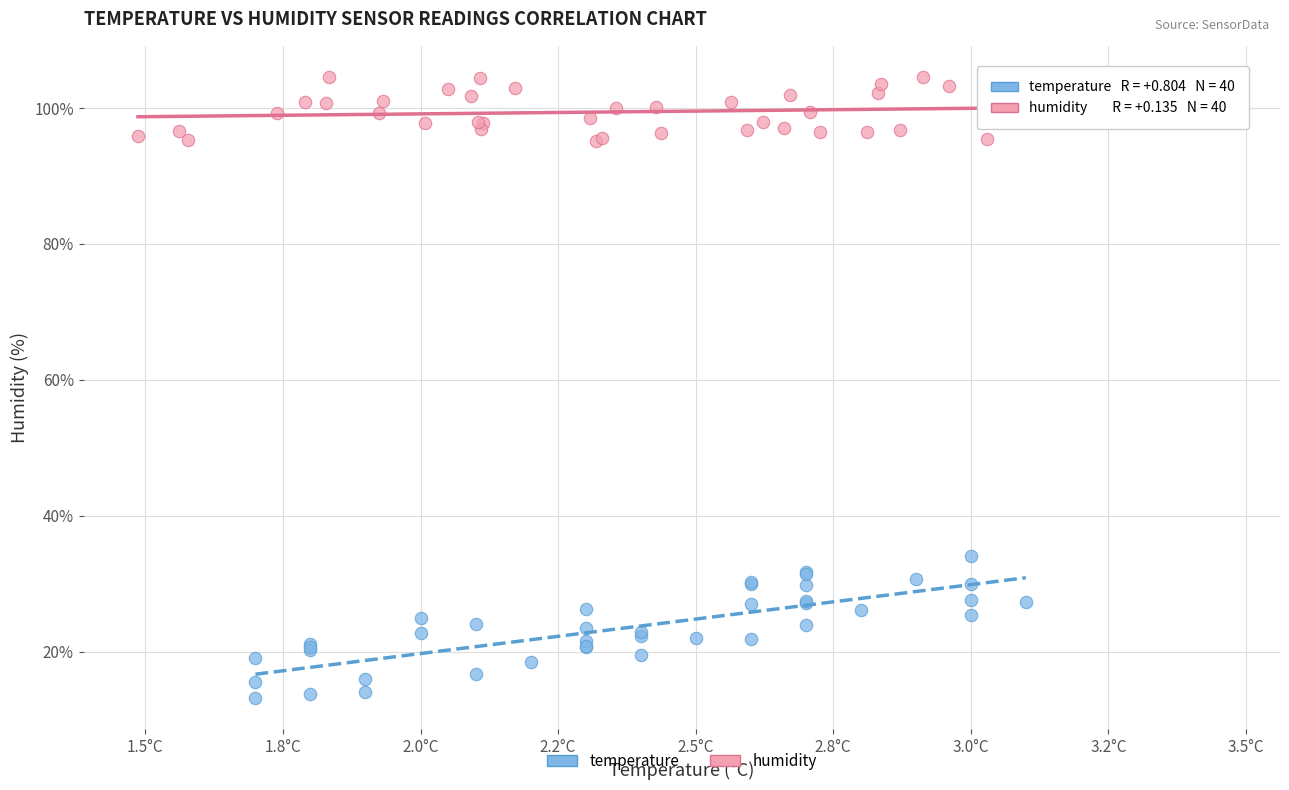

What are all the series names shown in the legend?

temperature, humidity